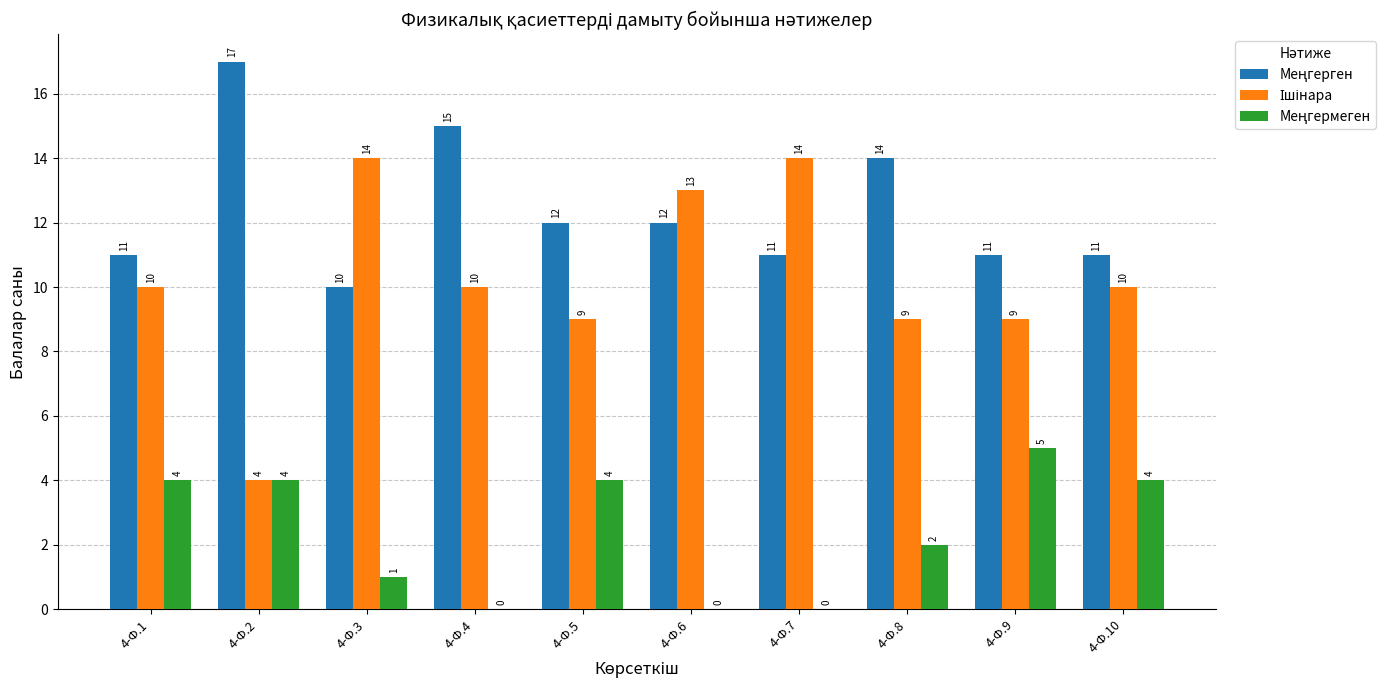

What is the total value across all series at 4-Ф.7?

25